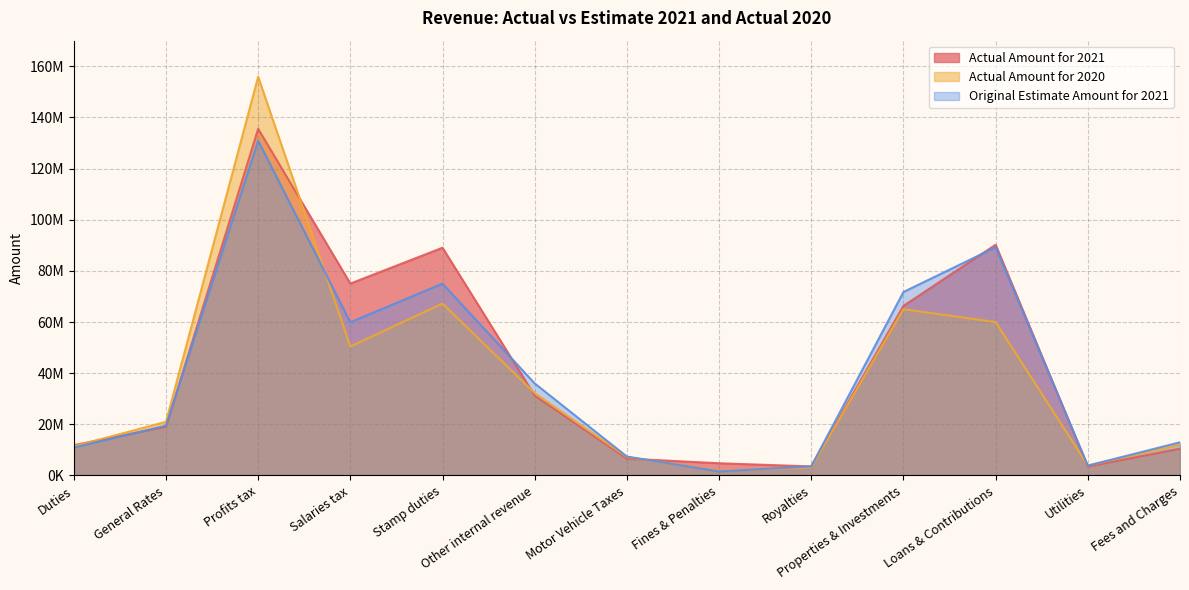

Reading left to right, transcribe all the data shown in this chart.

Actual Amount for 2021: 11851956	19043683	135539666	75027324	89044620	31235884	6594409	4771540	3529402	66311668	90224793	3496168	10462575
Actual Amount for 2020: 11390578	20980582	155900322	50412460	67197968	32218384	7218830	1800770	3202674	65005238	59982409	3905742	12122371
Original Estimate Amount for 2021: 10927249	19483000	130900000	59910000	75000000	35984000	7382000	1578567	3567376	71724078	89227230	3834511	12977668